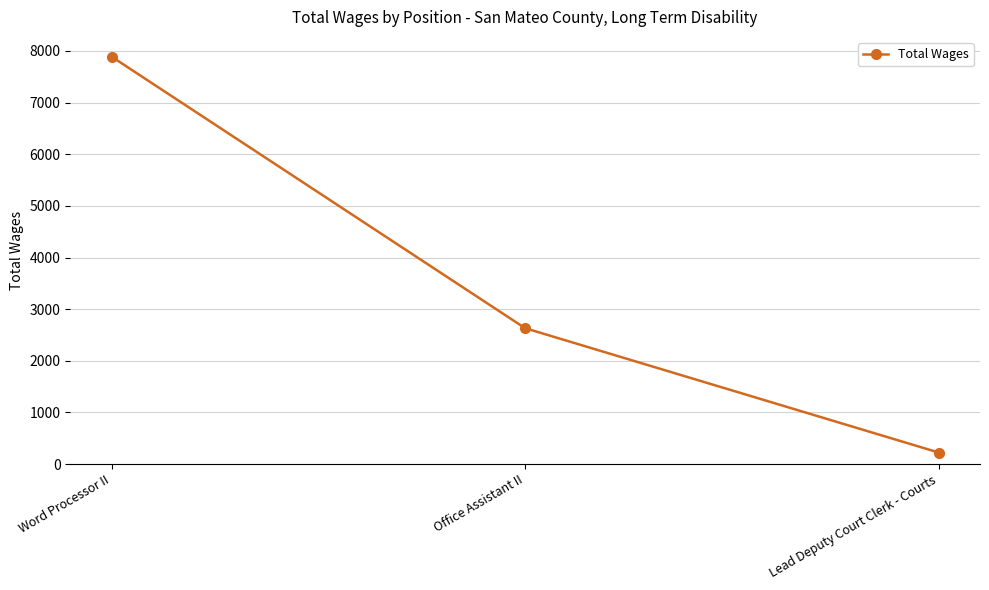

How many data points does each series have?

3